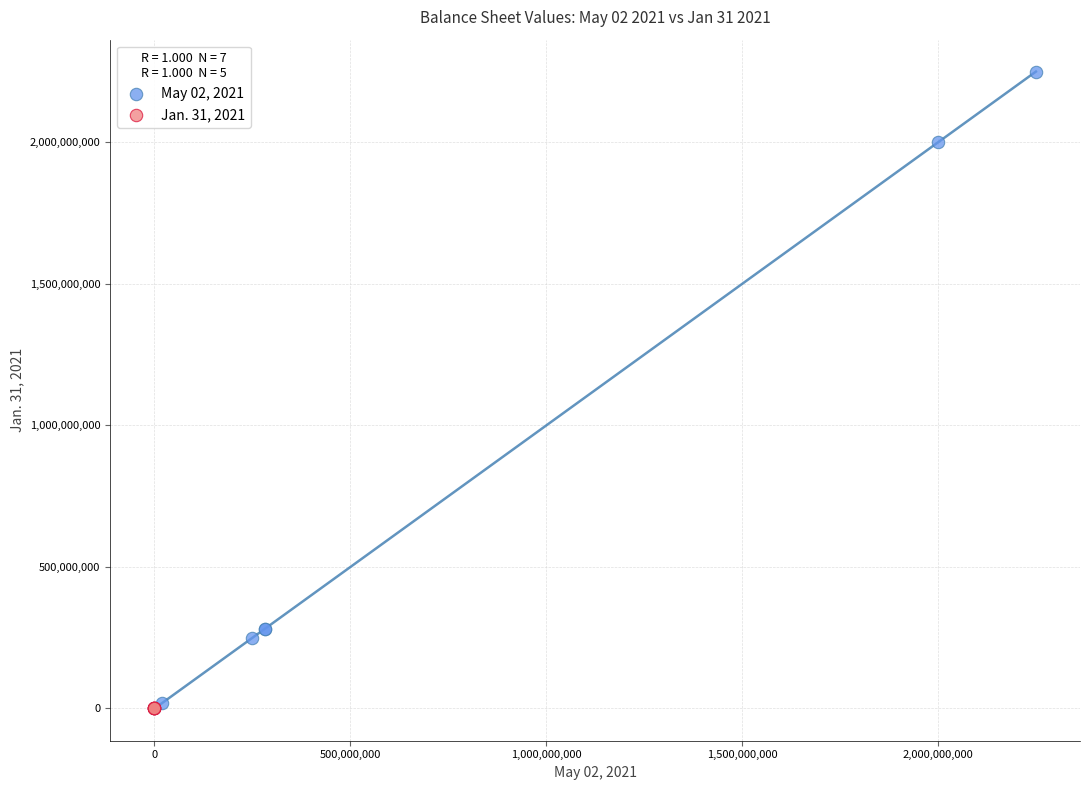

Which series has the widest spread of Y values?

May 02, 2021